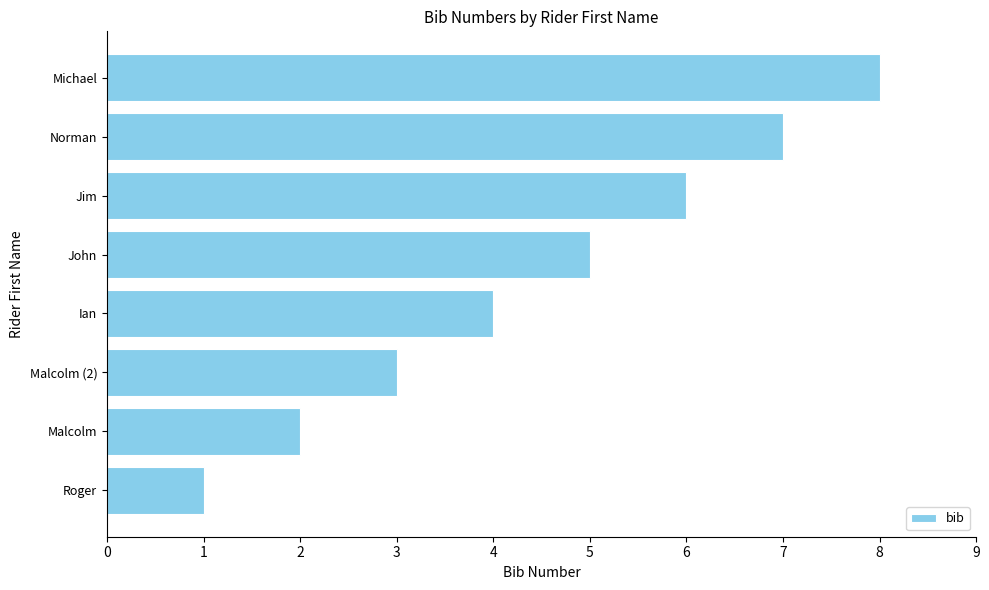

Rank the categories by value from lowest to highest.

Roger, Malcolm, Malcolm (2), Ian, John, Jim, Norman, Michael